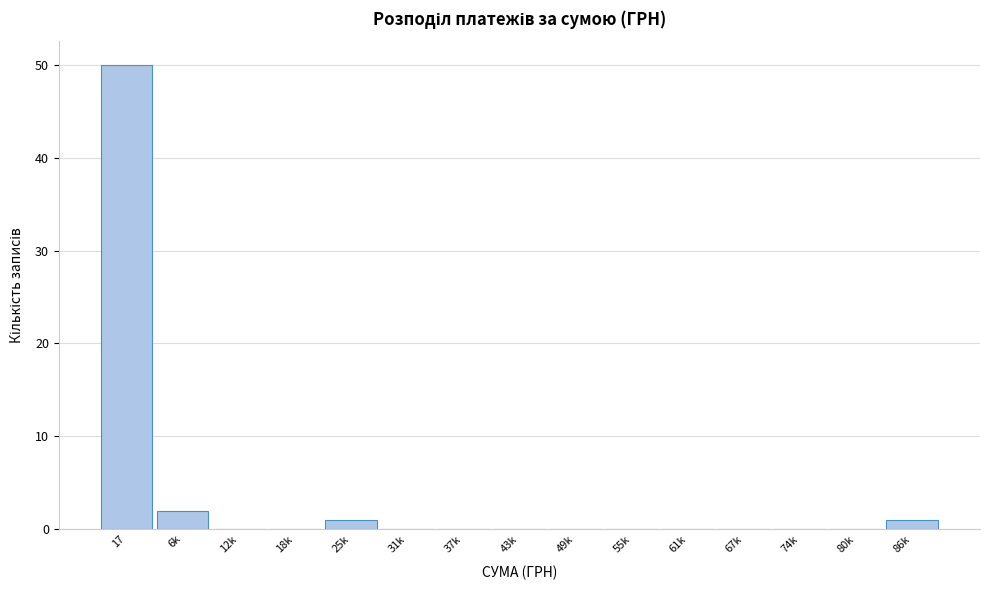

Reading left to right, transcribe all the data shown in this chart.

17=50	6k=2	12k=0	18k=0	25k=1	31k=0	37k=0	43k=0	49k=0	55k=0	61k=0	67k=0	74k=0	80k=0	86k=1